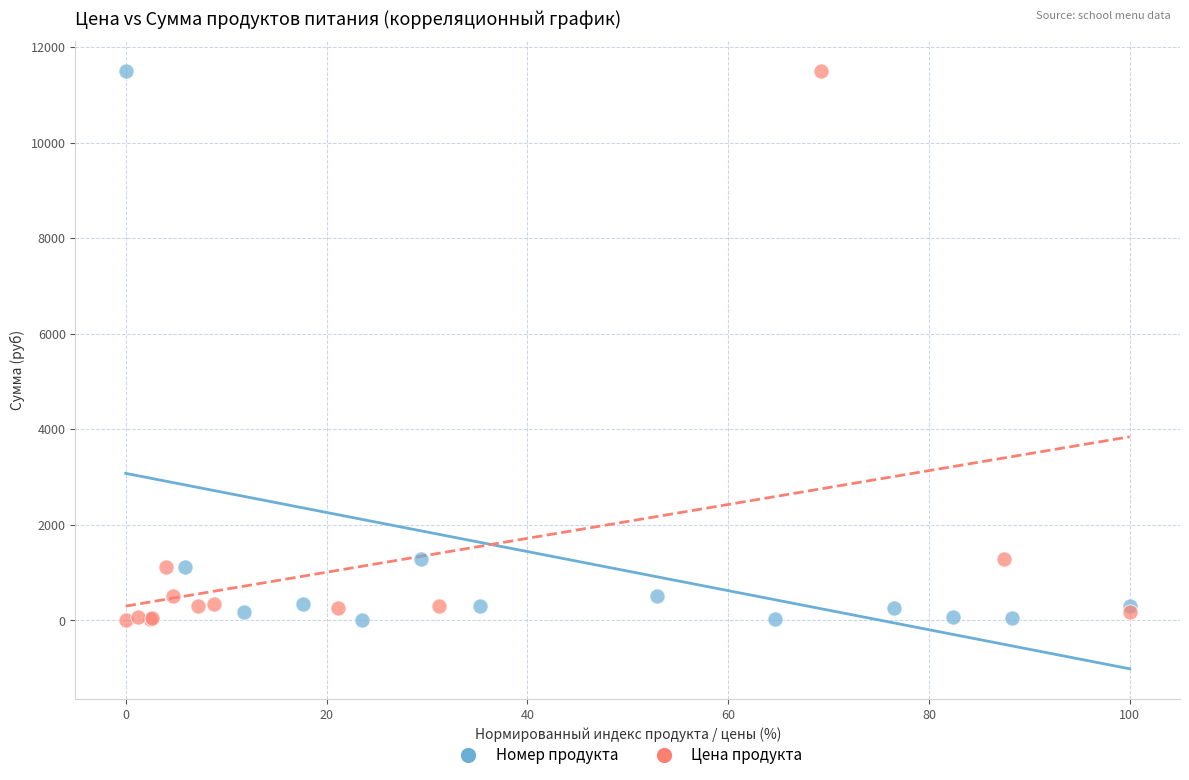

What are all the series names shown in the legend?

Номер продукта, Цена продукта